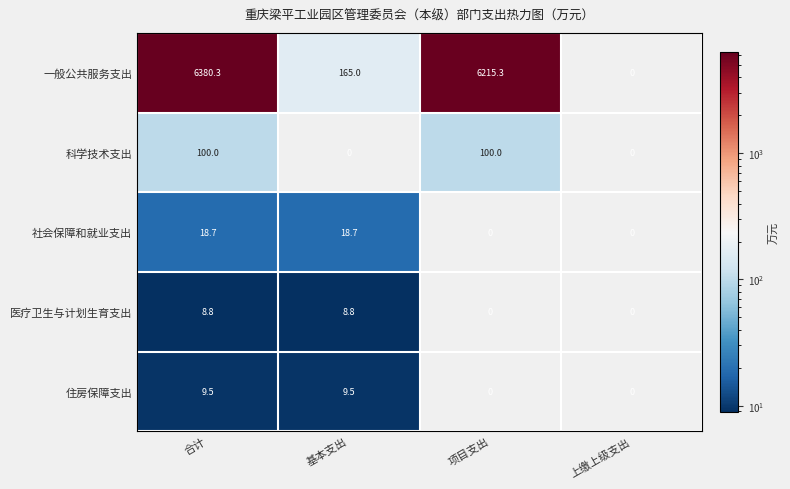

Reading left to right, transcribe all the data shown in this chart.

一般公共服务支出: 合计=6380.3	基本支出=165.0	项目支出=6215.3	上缴上级支出=0.0
科学技术支出: 合计=100.0	基本支出=0.0	项目支出=100.0	上缴上级支出=0.0
社会保障和就业支出: 合计=18.7	基本支出=18.7	项目支出=0.0	上缴上级支出=0.0
医疗卫生与计划生育支出: 合计=8.8	基本支出=8.8	项目支出=0.0	上缴上级支出=0.0
住房保障支出: 合计=9.5	基本支出=9.5	项目支出=0.0	上缴上级支出=0.0